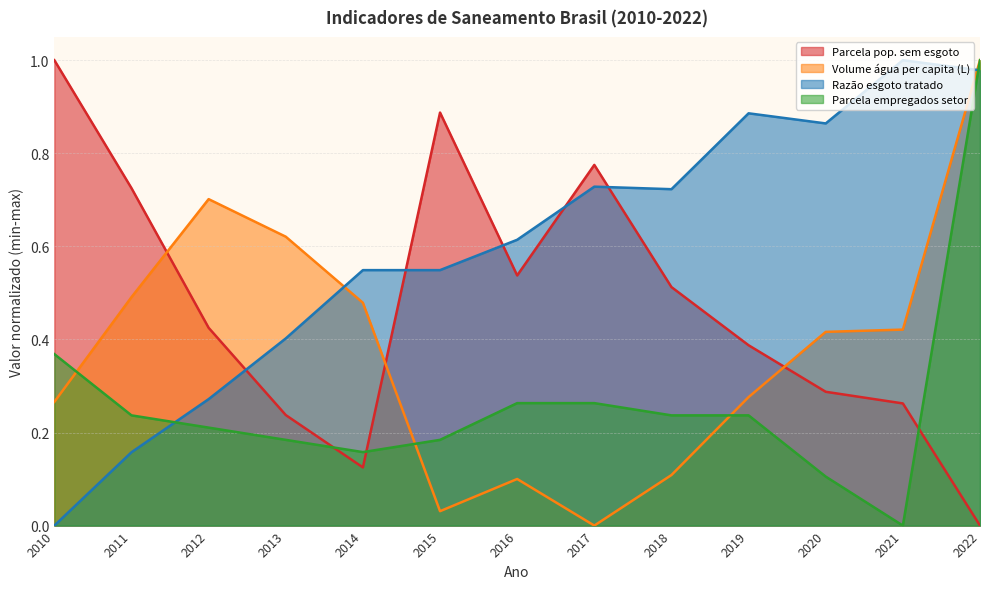

What are all the series names shown in the legend?

Parcela pop. sem esgoto, Volume água per capita (L), Razão esgoto tratado, Parcela empregados setor